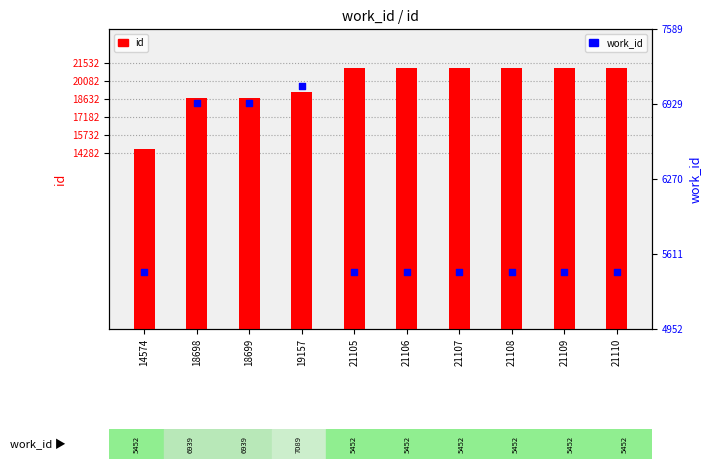

Which series contains the lowest Y value?

work_id